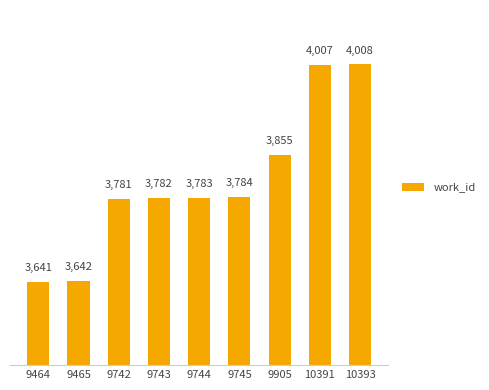

The value at 9743 is 3782. True or false?

True